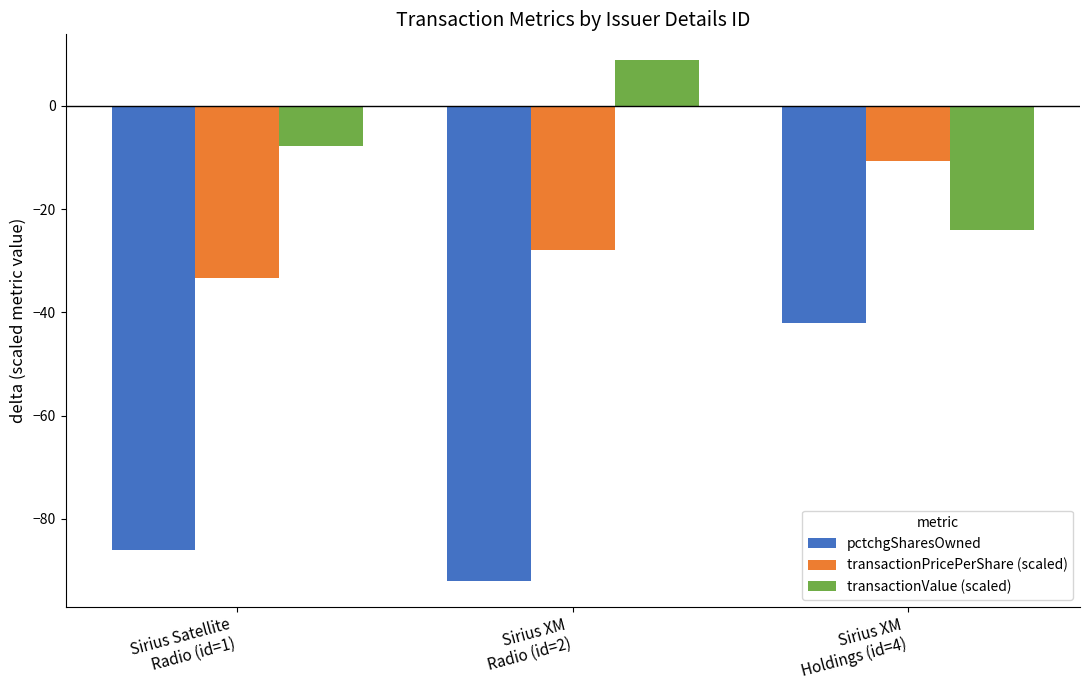

How many bars are there in each group?

3